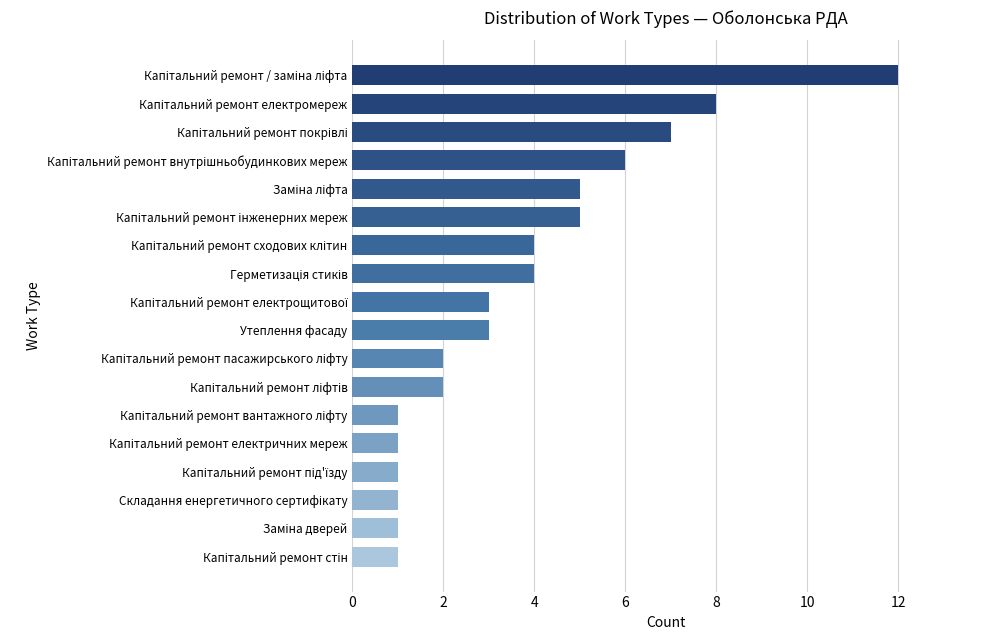

What is the average value?

4